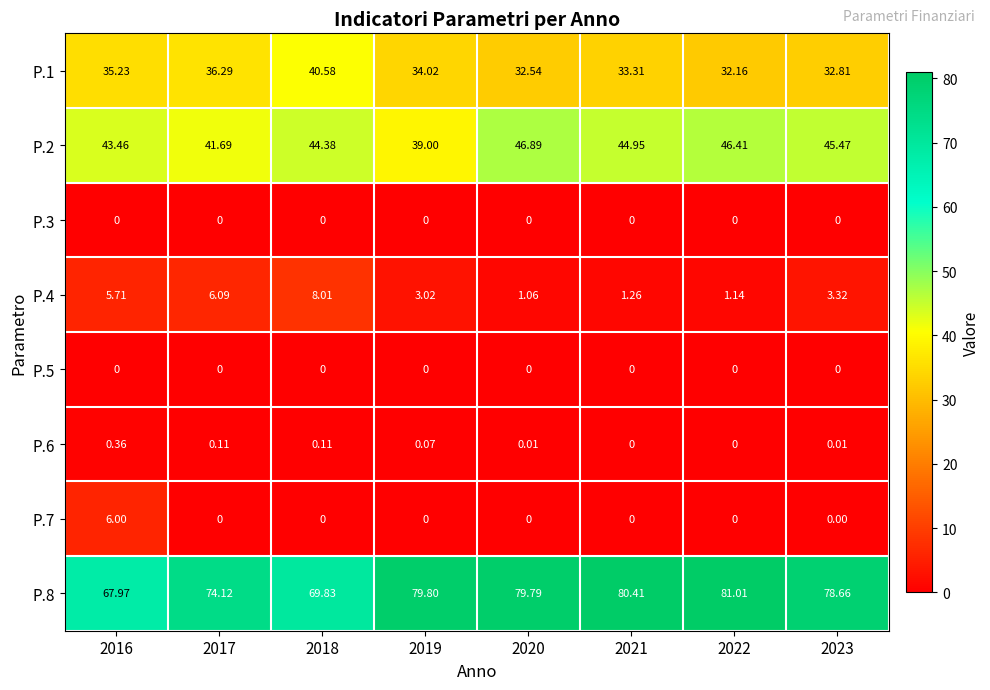

Is the value of P.8 at 2020 greater than the value of P.5 at 2023?

Yes